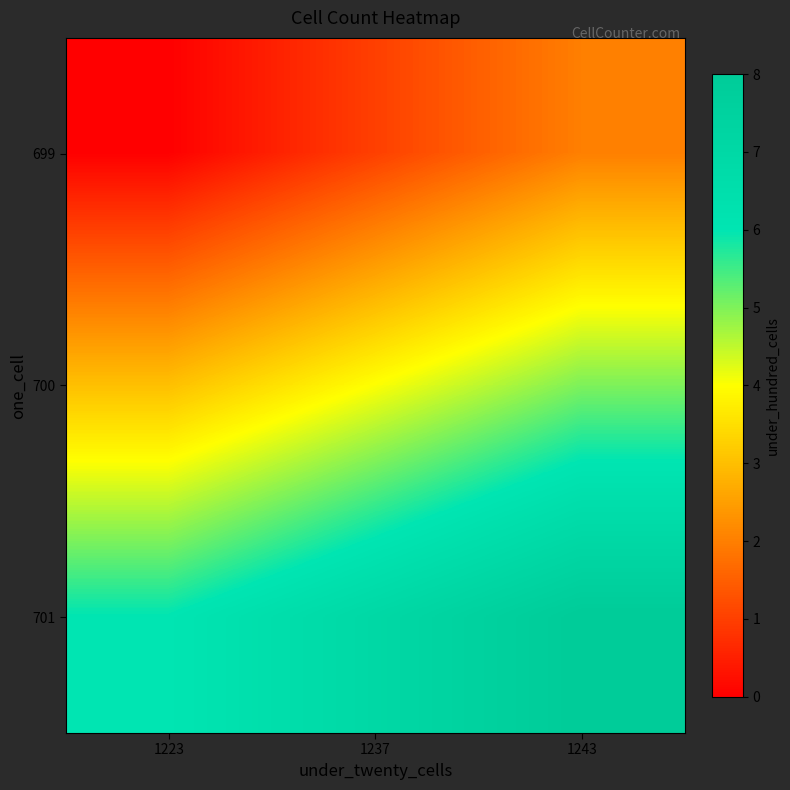

Reading left to right, list all the values displayed in this chart.

699: 1223=0	1237=1	1243=2
700: 1223=3	1237=4	1243=5
701: 1223=6	1237=7	1243=8